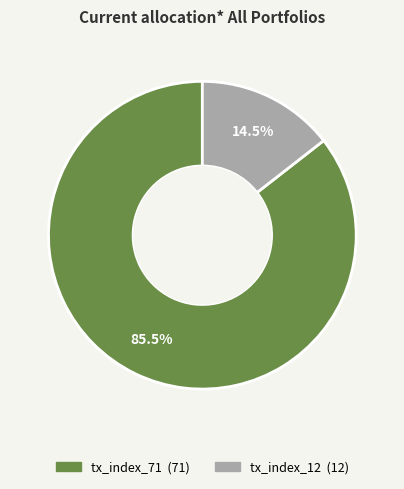

Combined, what portion of the pie is tx_index_71 and tx_index_12?

100.0%